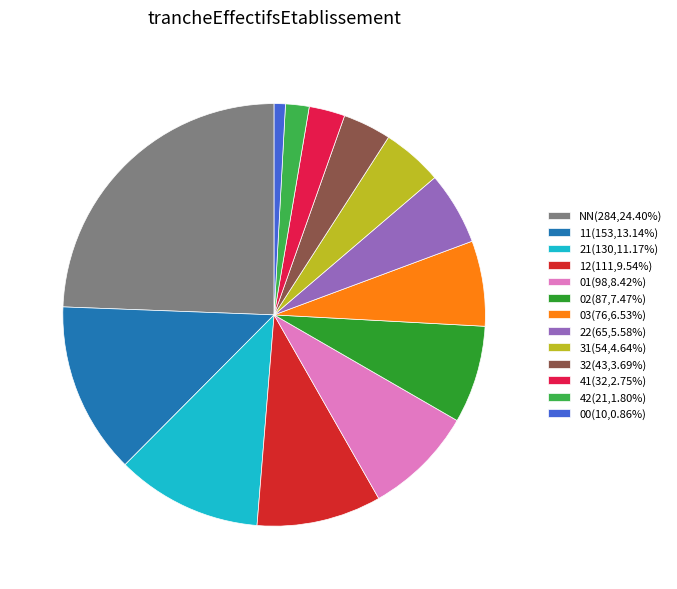

Does 00 account for over 50% of the chart?

No